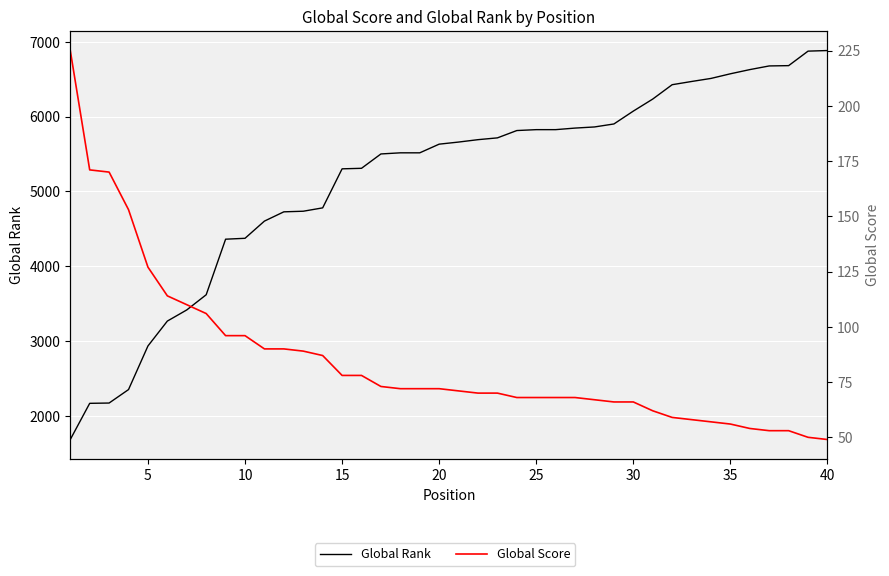

At which category is the sum across all series the highest?

40